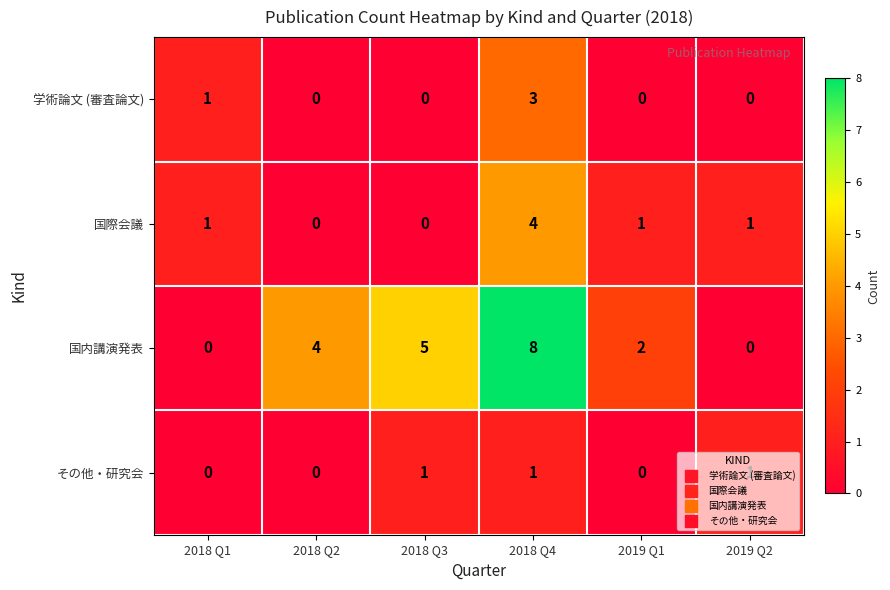

How many 学術論文 (審査論文) values are between 0 and 1?

5